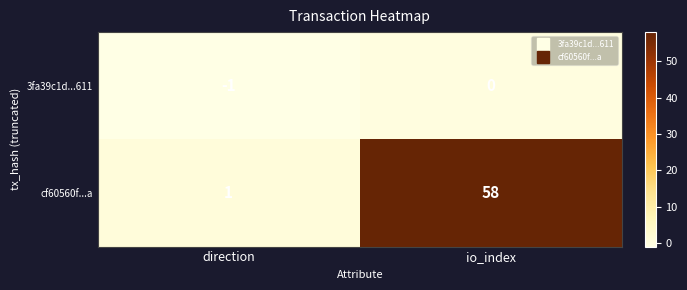

Reading right to left, what are all the values shown in this chart?

3fa39c1d...611: 0	-1
cf60560f...a: 58	1